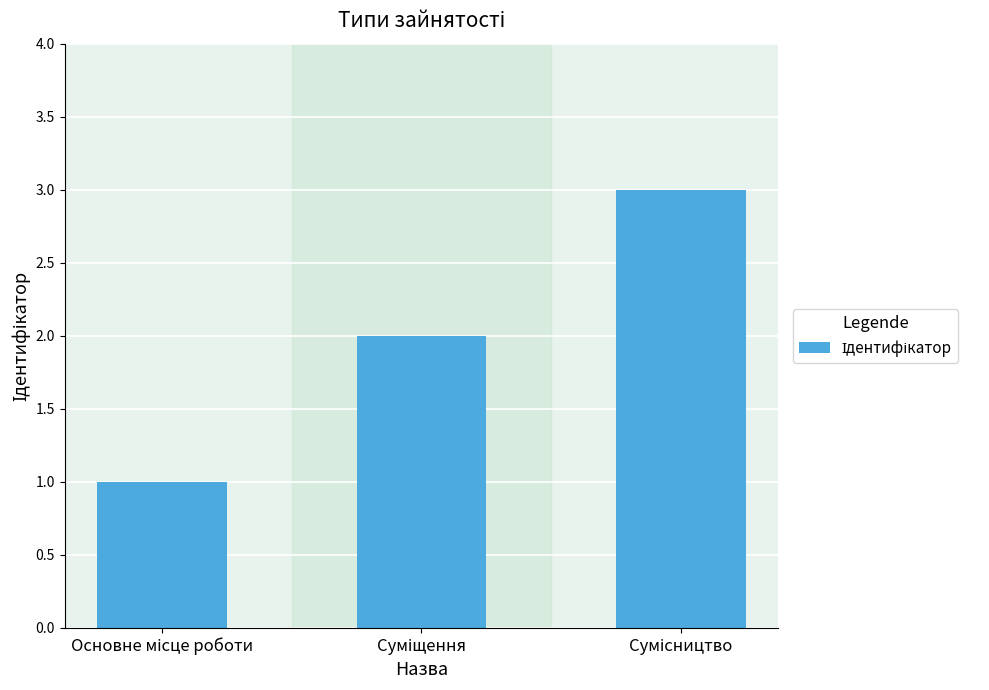

What is the maximum value shown in the chart?

3